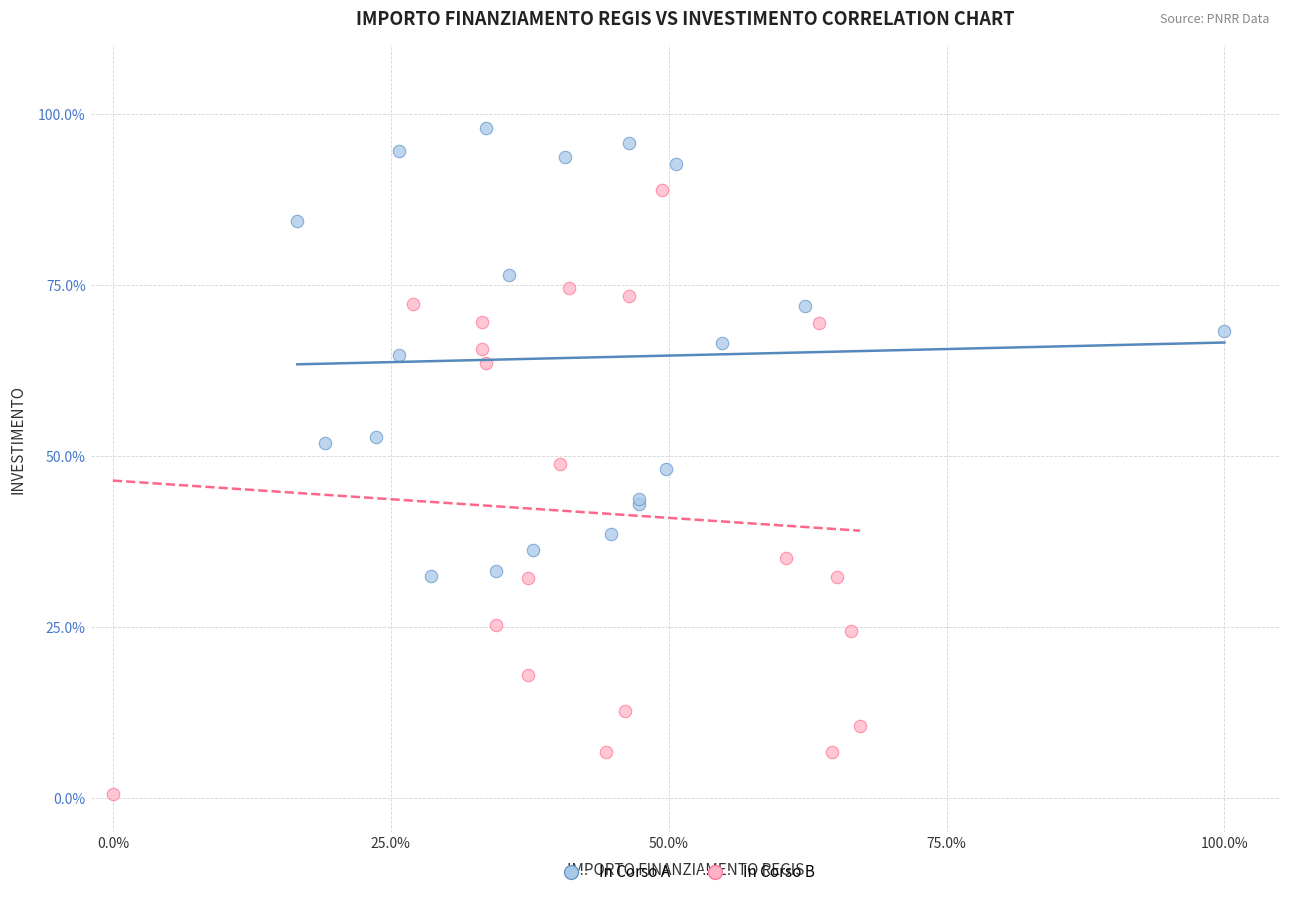

Which series contains the lowest Y value?

In Corso B